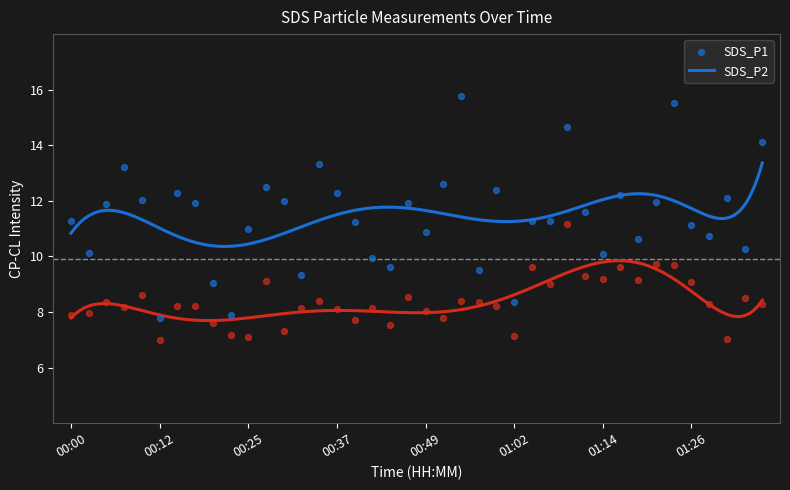

Across all data points, what is the range of Y values (max minus min)?

8.8